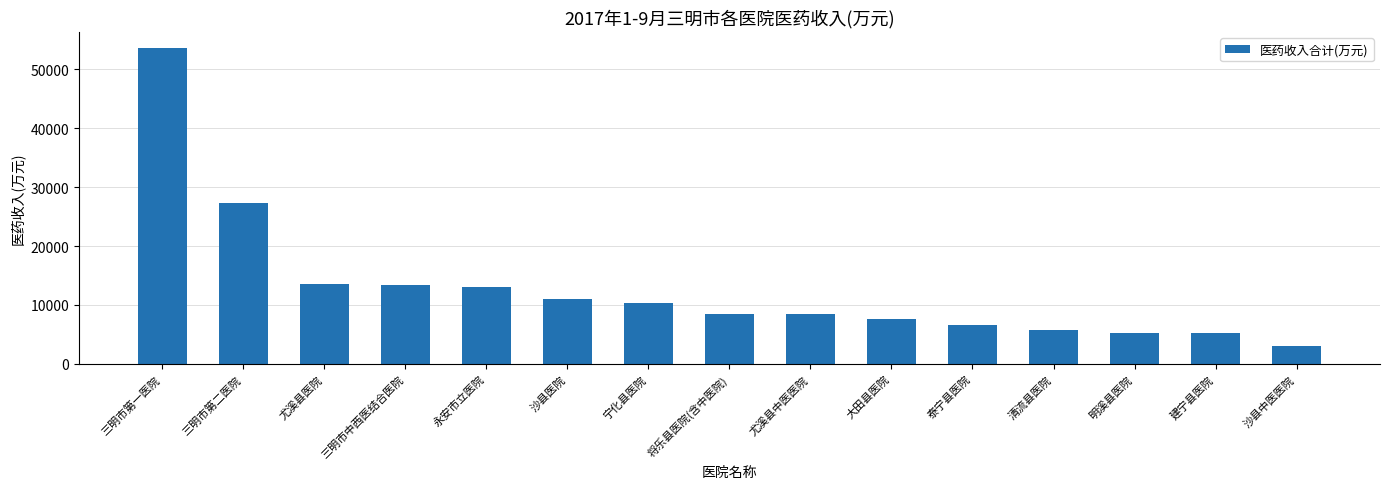

What is the change in value from 尤溪县医院 to 永安市立医院?

-559.1